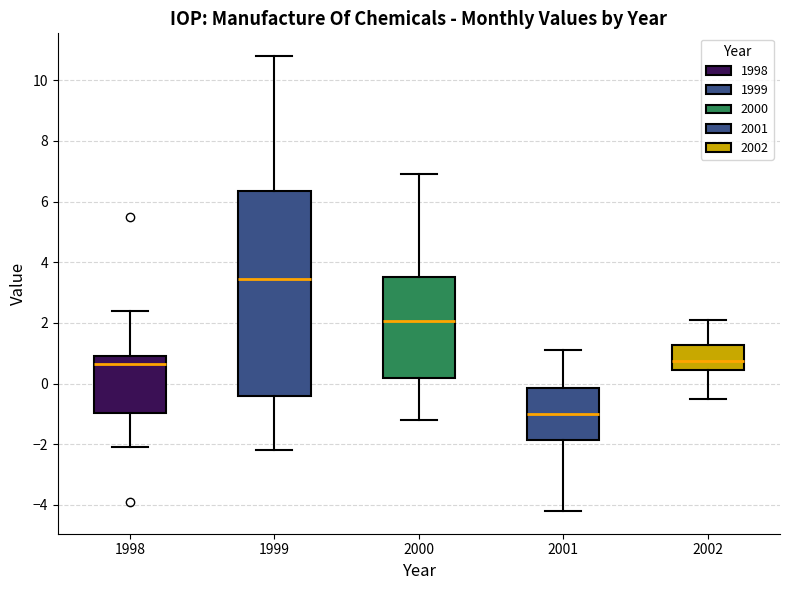

Where does the lower whisker of the box at x = 2002 end on the y-axis? The values are not printed on the chart, so give them approximately, as read against the axis.

-0.4